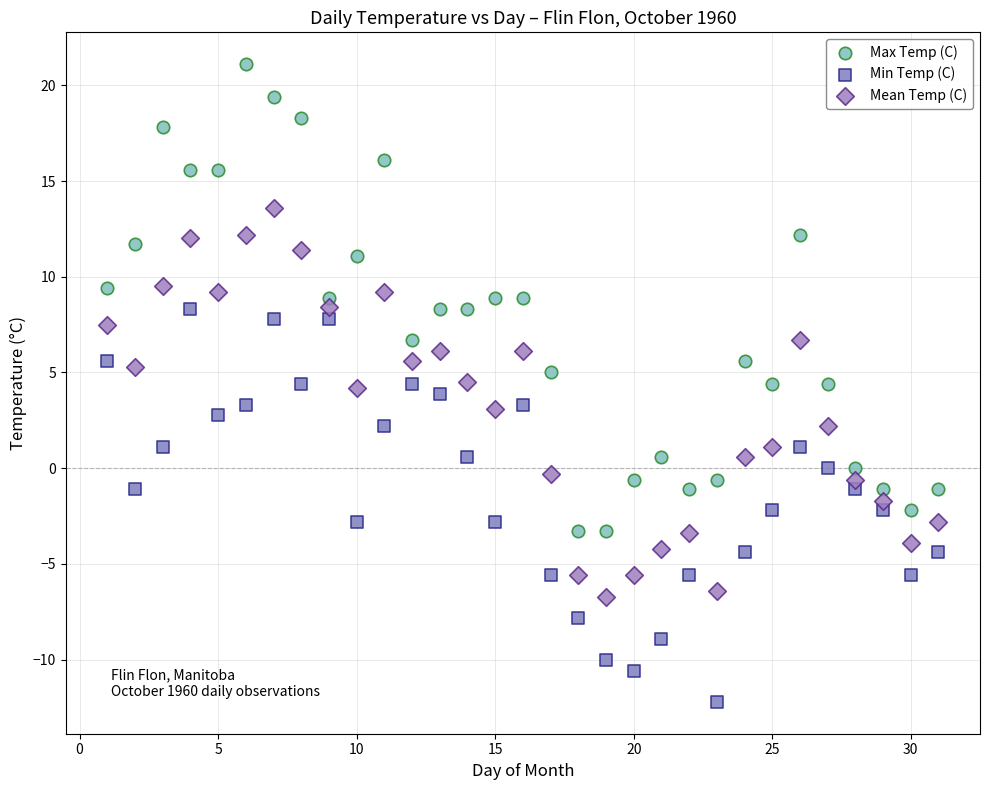

Which series contains the lowest Y value?

Min Temp (C)